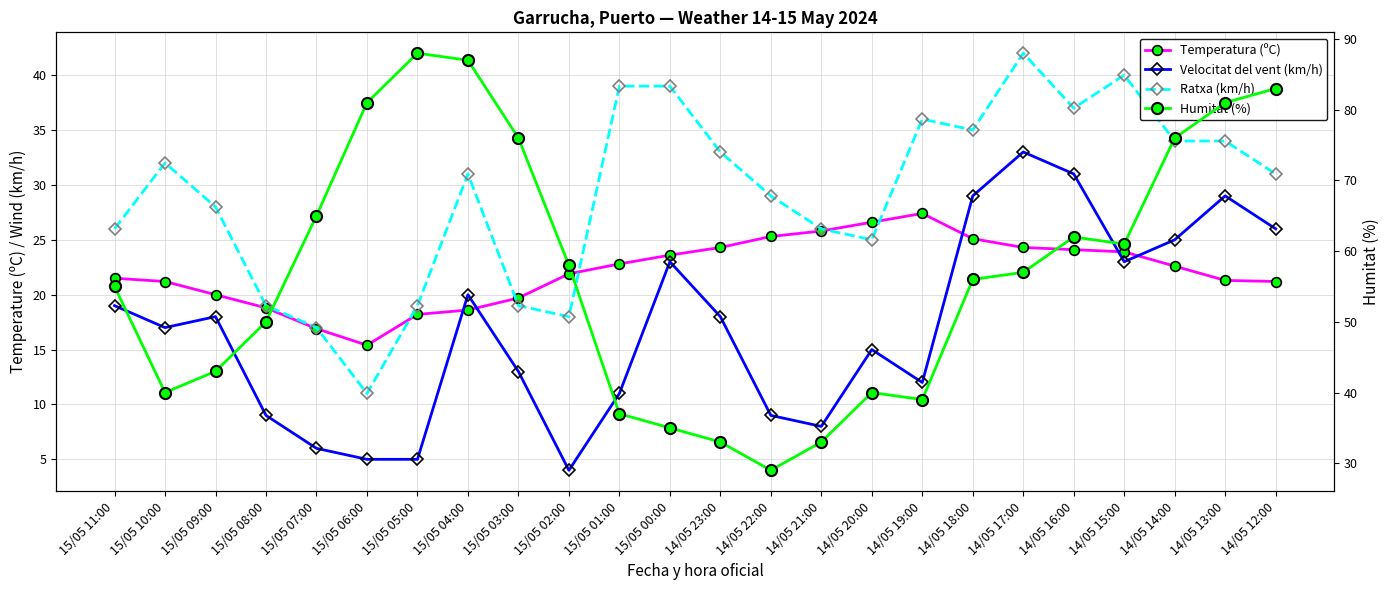

Between 14/05 19:00 and 15/05 08:00, which is larger?

14/05 19:00